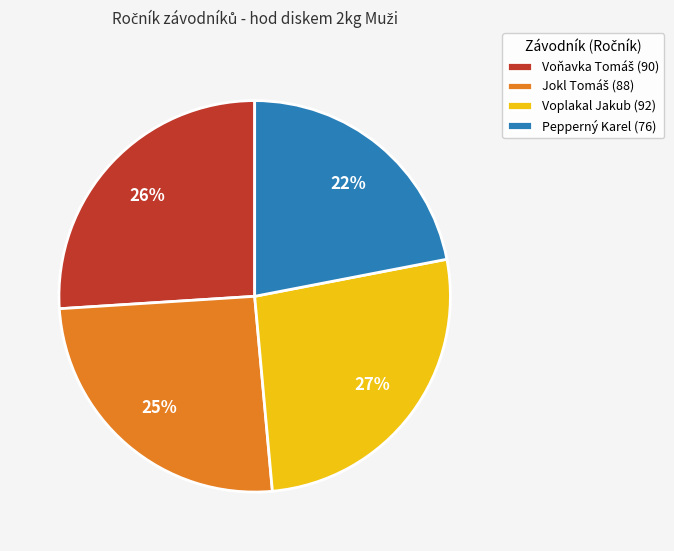

Does Pepperný Karel (76) represent more than half of the total?

No